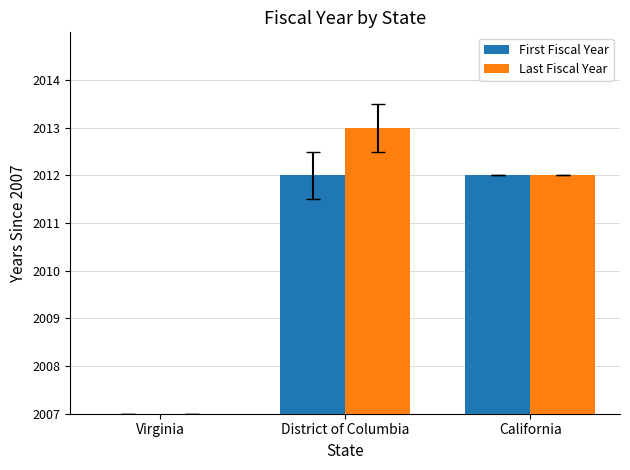

What is the difference between the maximum and minimum values in the Last Fiscal Year series?

6